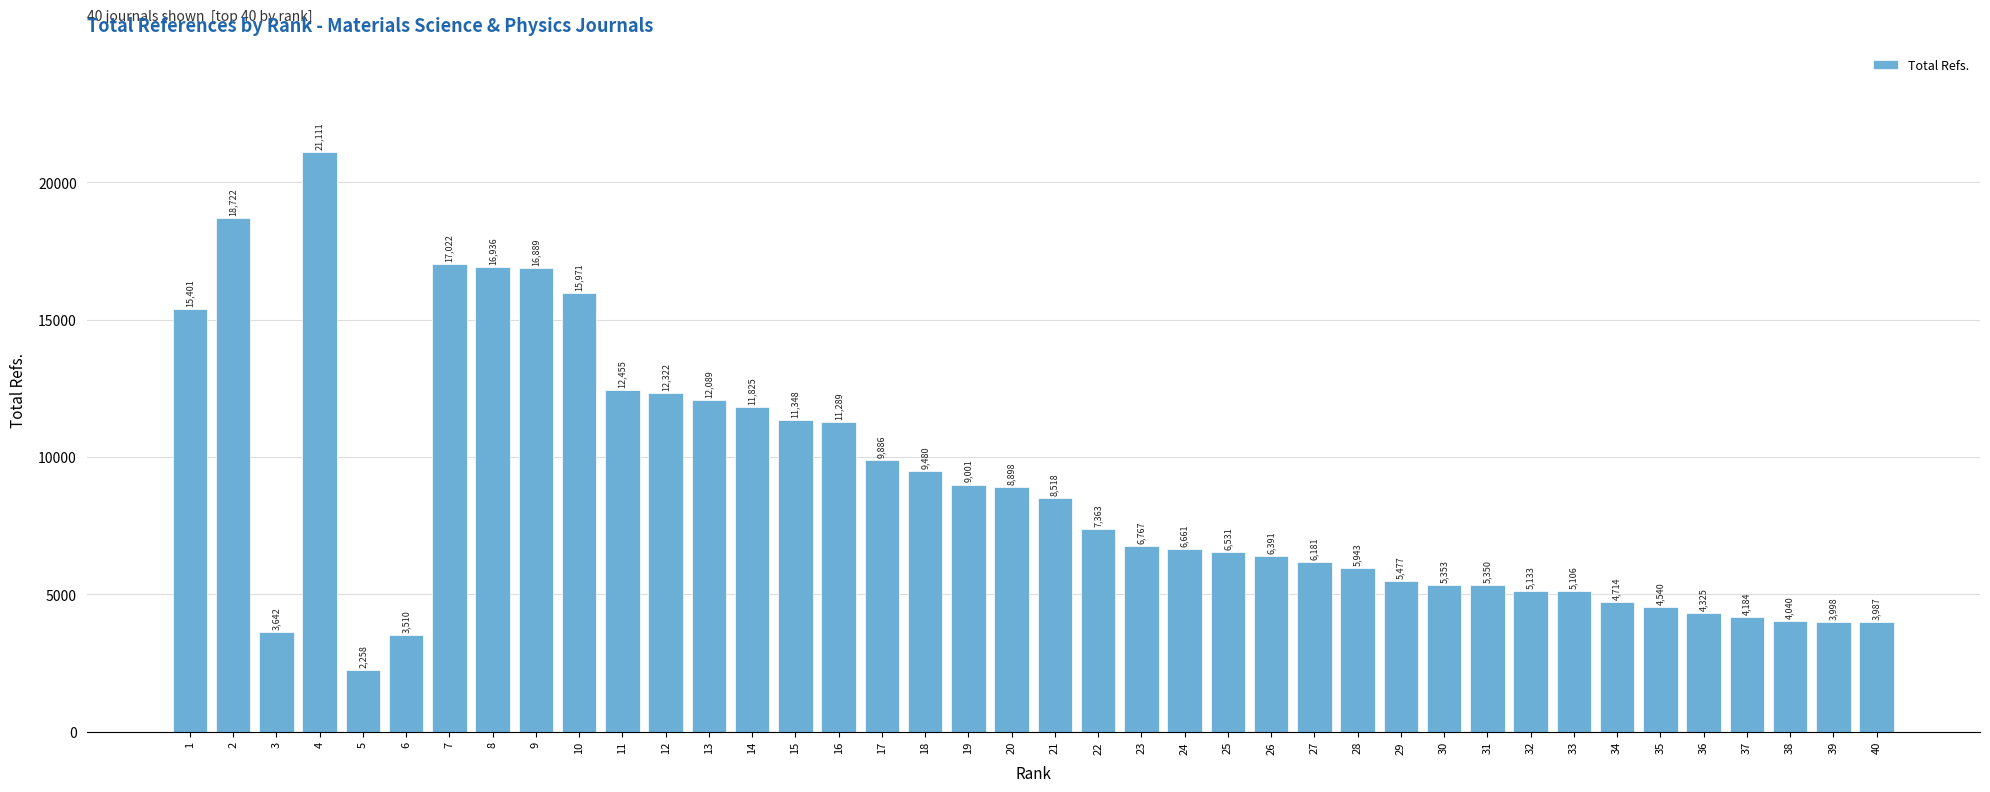

Reading left to right, transcribe all the data shown in this chart.

1=15401	2=18722	3=3642	4=21111	5=2258	6=3510	7=17022	8=16936	9=16889	10=15971	11=12455	12=12322	13=12089	14=11825	15=11348	16=11289	17=9886	18=9480	19=9001	20=8898	21=8518	22=7363	23=6767	24=6661	25=6531	26=6391	27=6181	28=5943	29=5477	30=5353	31=5350	32=5133	33=5106	34=4714	35=4540	36=4325	37=4184	38=4040	39=3998	40=3987